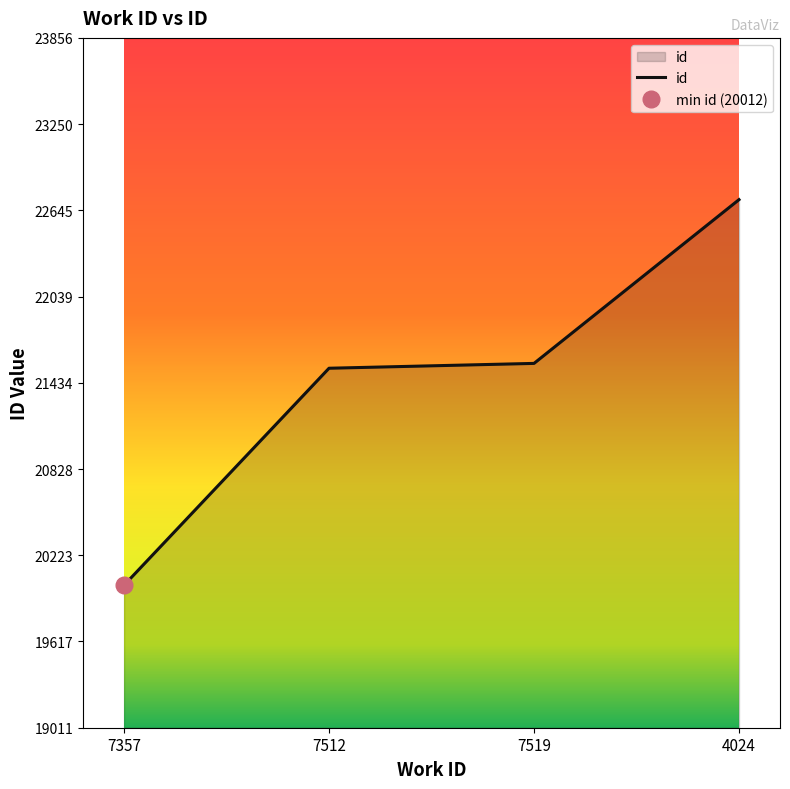

What is the smallest value displayed?

20012